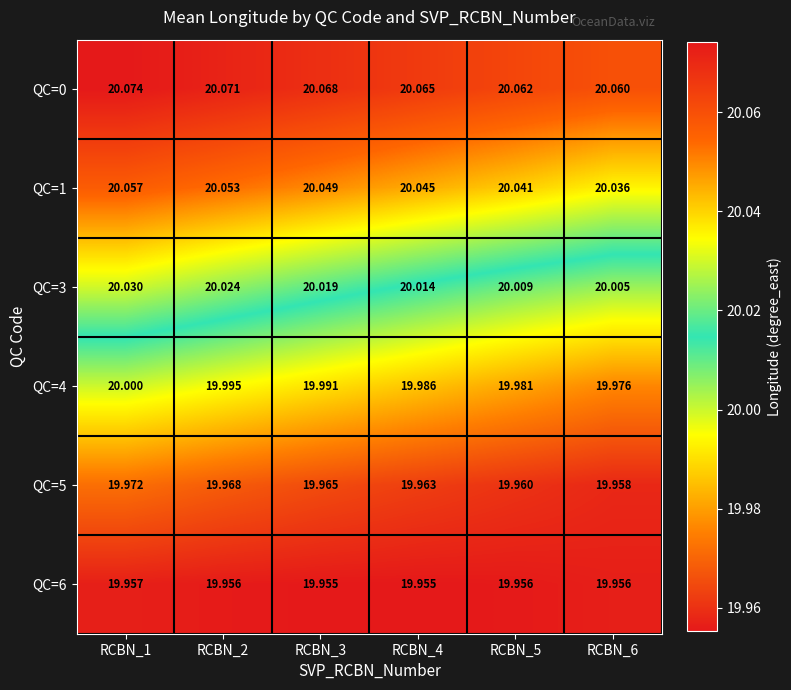

Is the value of QC=6 at RCBN_1 greater than the value of QC=0 at RCBN_2?

No